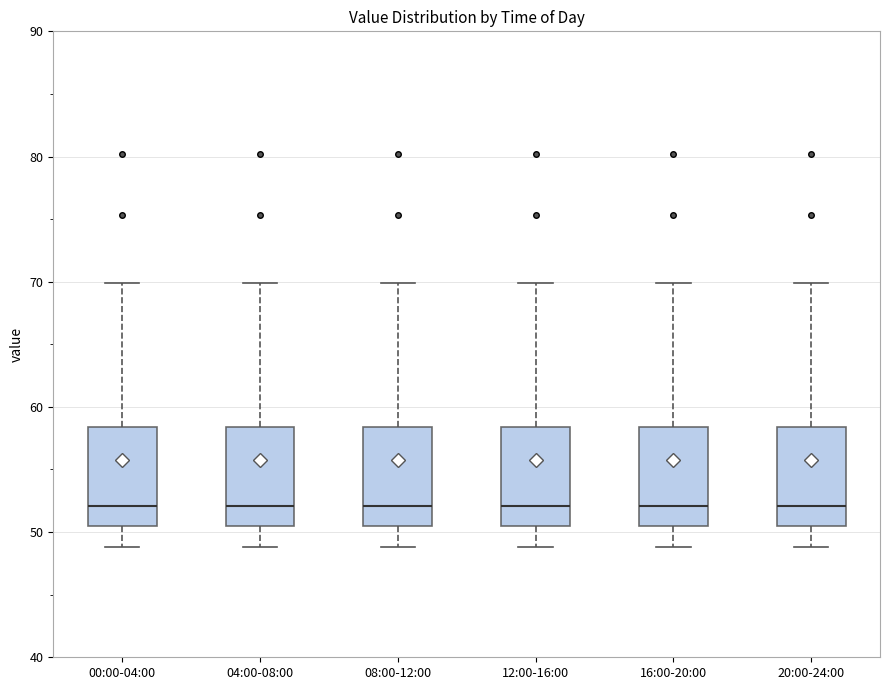

Where is the upper edge of the box for 08:00-12:00 on the y-axis? The values are not printed on the chart, so give them approximately, as read against the axis.

58